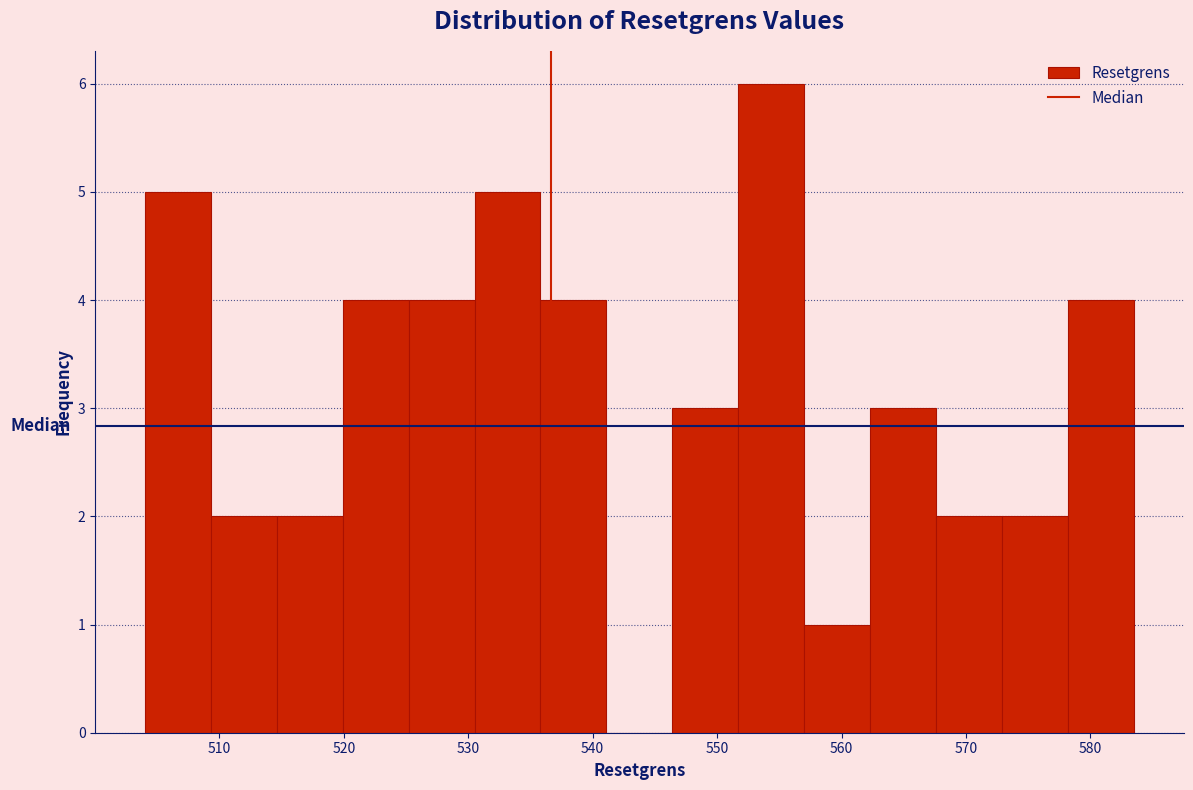

What is the height of the bar covering 568 to 573 on the x-axis? Neither the bar edges nor the heights are printed on the chart, so give them approximately, as read against the axes.

2